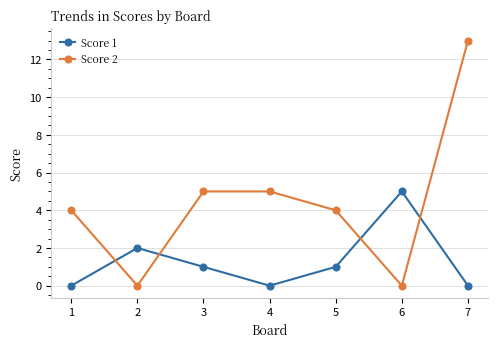

How many series are shown in this chart?

2